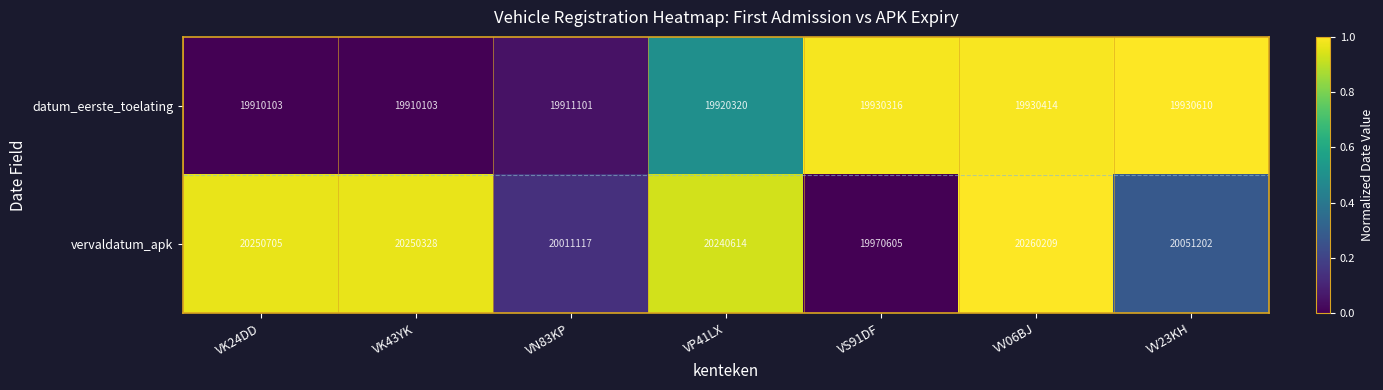

What is the greatest value displayed?

20260209